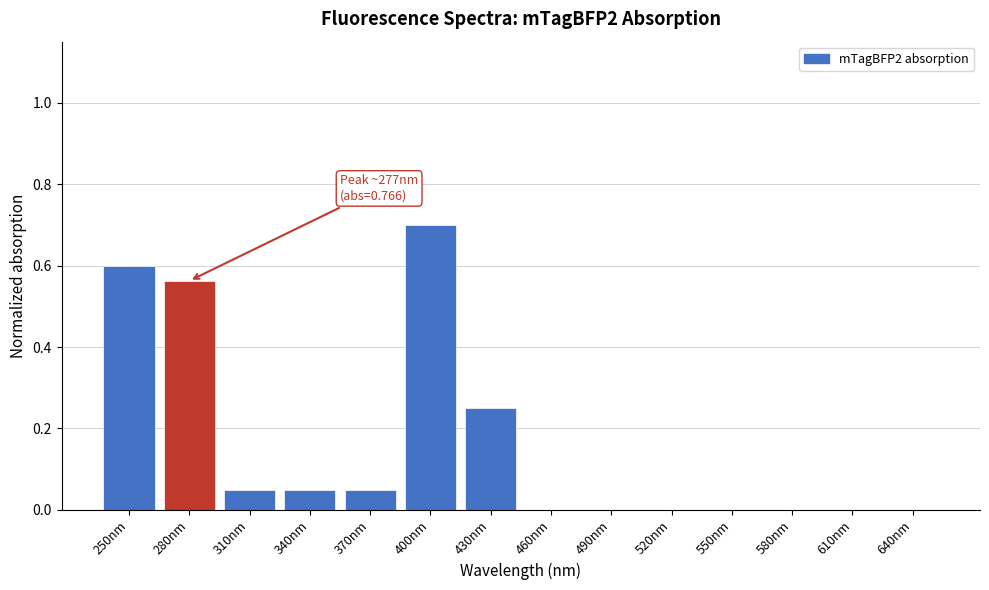

The chart shows a value of 0.0 at 460nm. True or false?

True